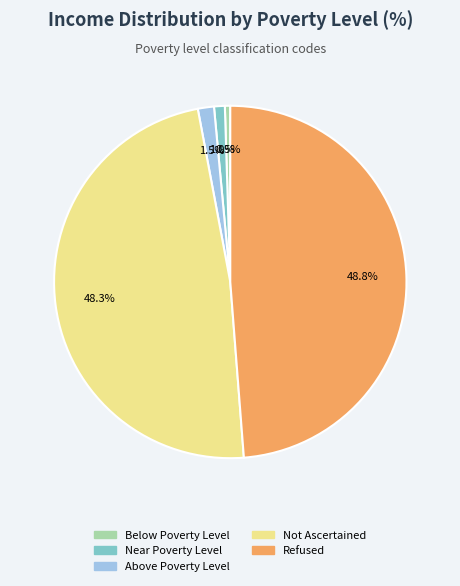

How much of the chart is everything except Above Poverty Level?

98.5%